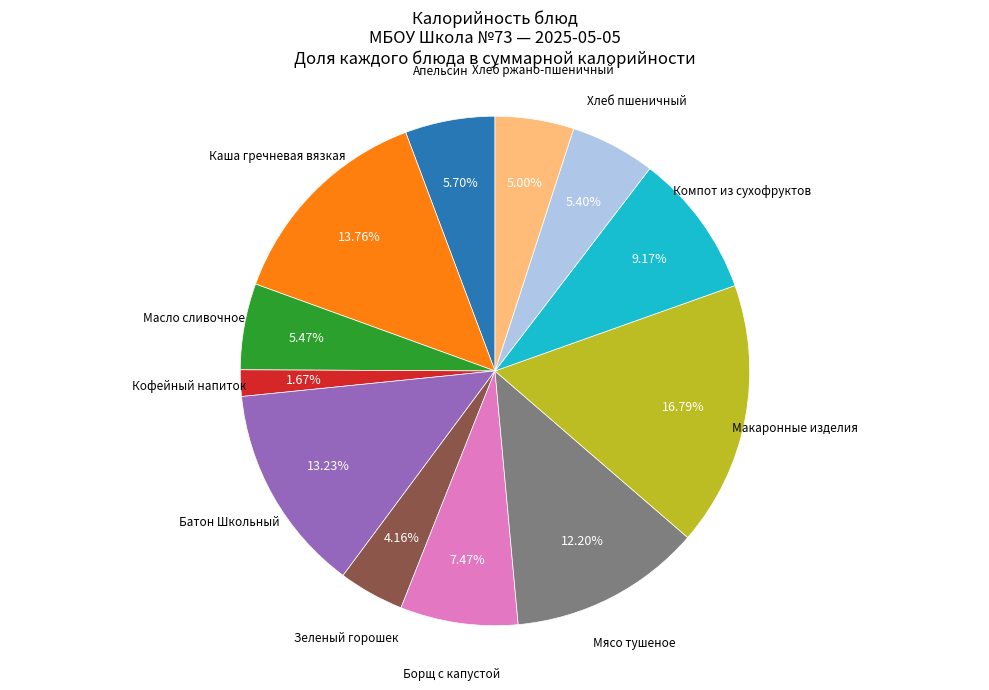

Is there any slice that represents more than half of the pie?

No